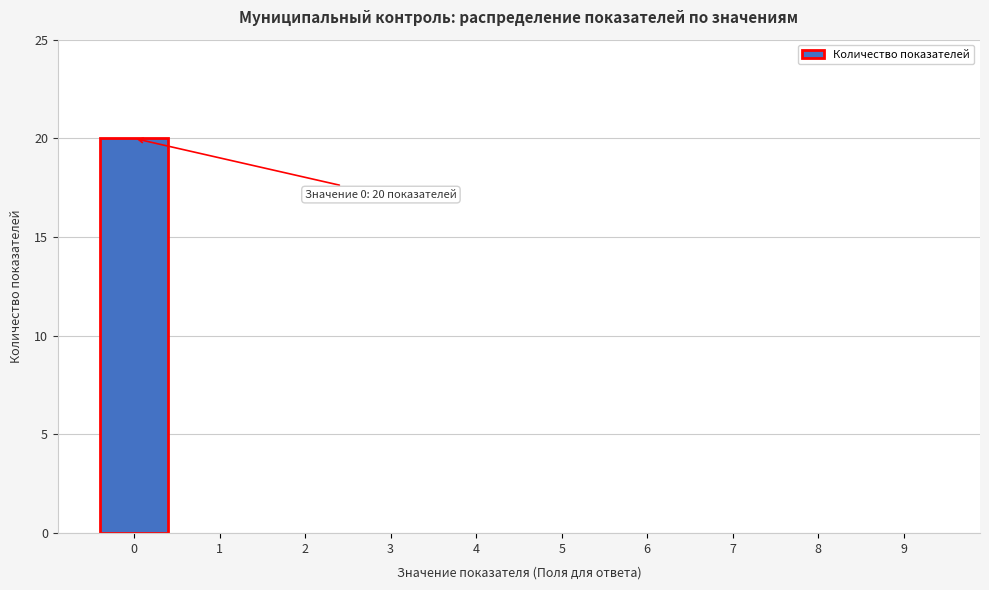

Reading left to right, transcribe all the data shown in this chart.

0=20	1=0	2=0	3=0	4=0	5=0	6=0	7=0	8=0	9=0